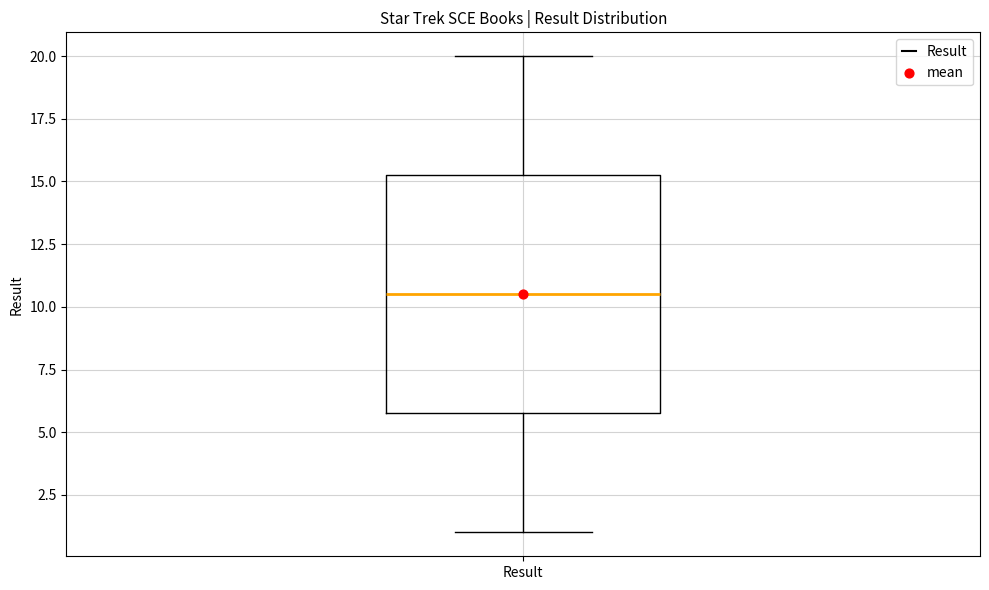

Transcribe this box plot: give where the median line is, the range the box spans, and where the two whiskers end, as read against the y-axis. The values are not printed on the chart, so give them approximately, as read against the axis.

median 10.5, box 6.0 to 15.5, whiskers 1.0 to 20.0